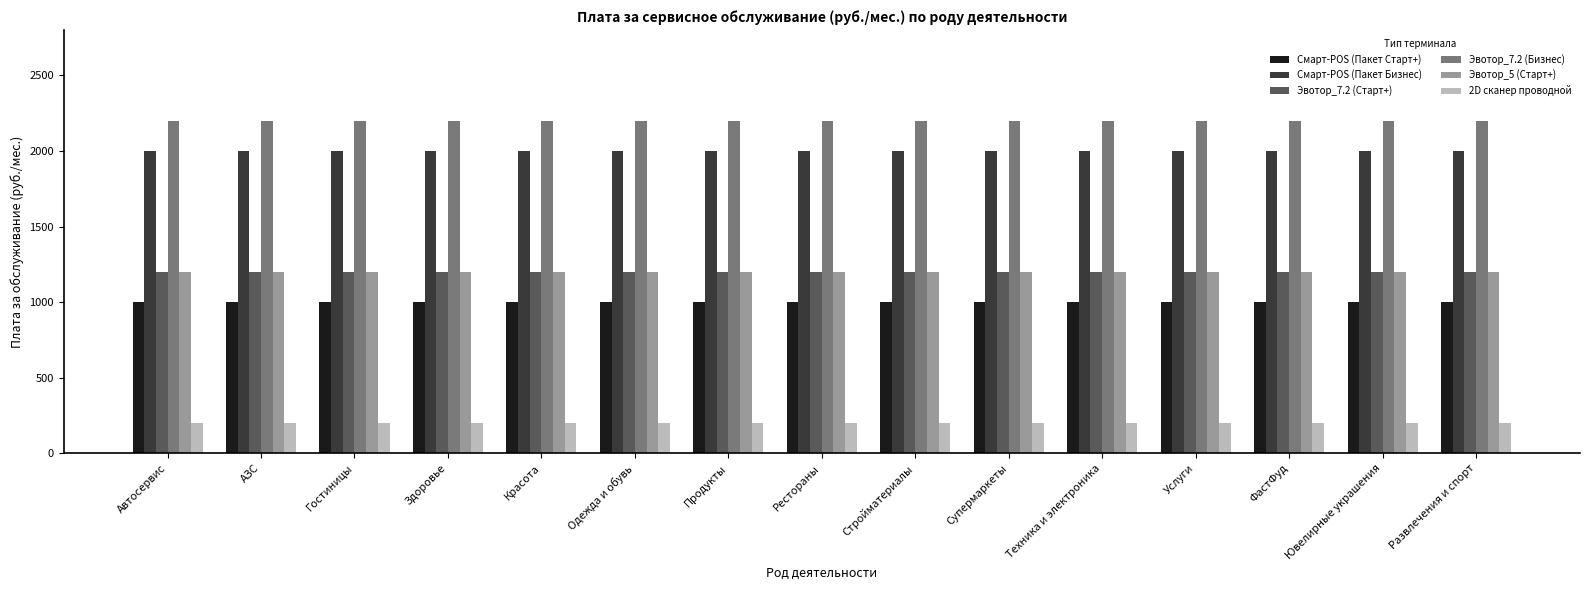

What is the label of the 15th bar from the right?

Автосервис